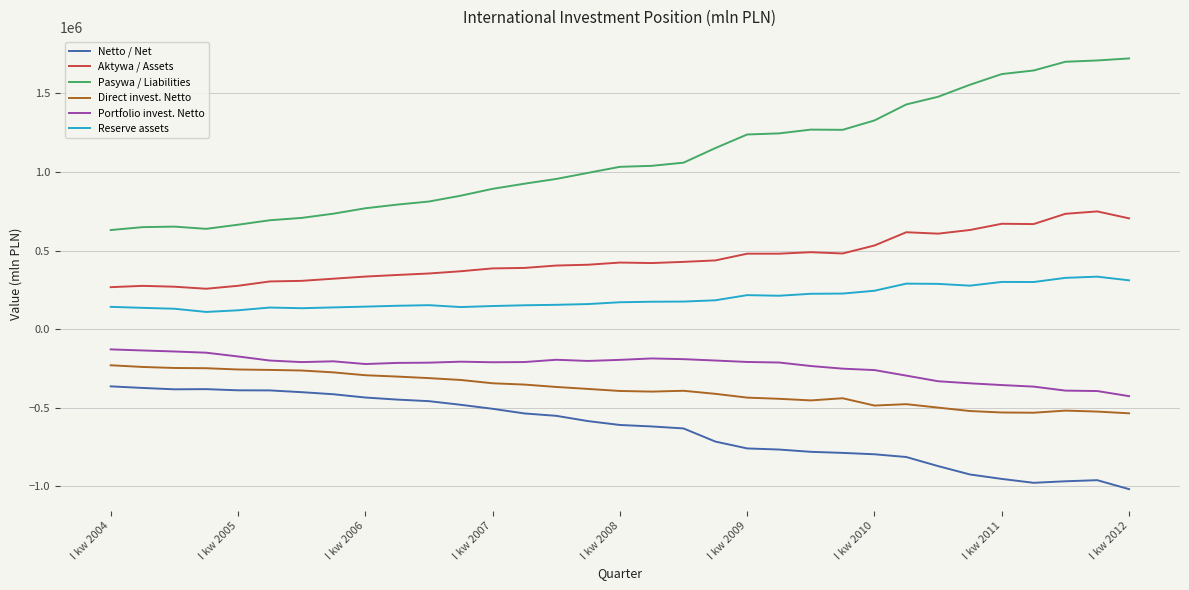

True or false: Direct invest. Netto and Pasywa / Liabilities cross at least once.

False